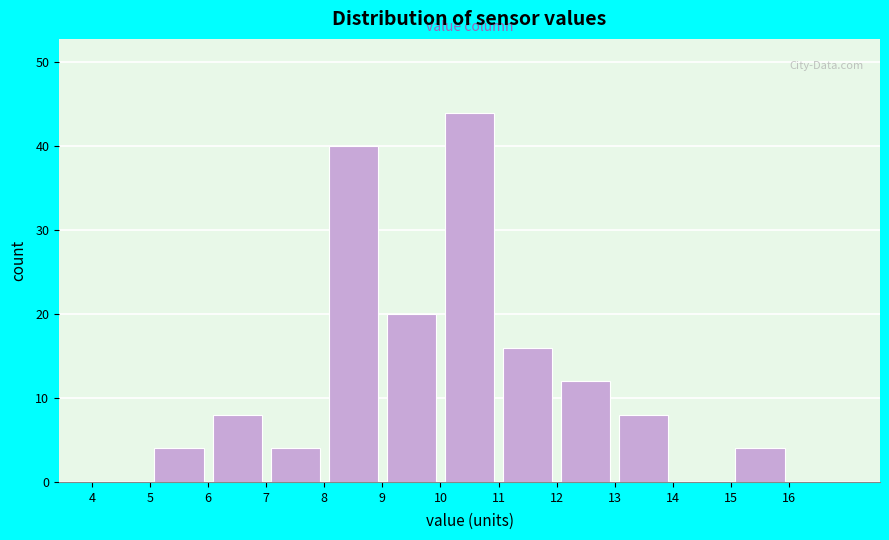

What is the height of the bar covering 15 to 16 on the x-axis? The values are not printed on the chart, so give them approximately, as read against the axis.

4